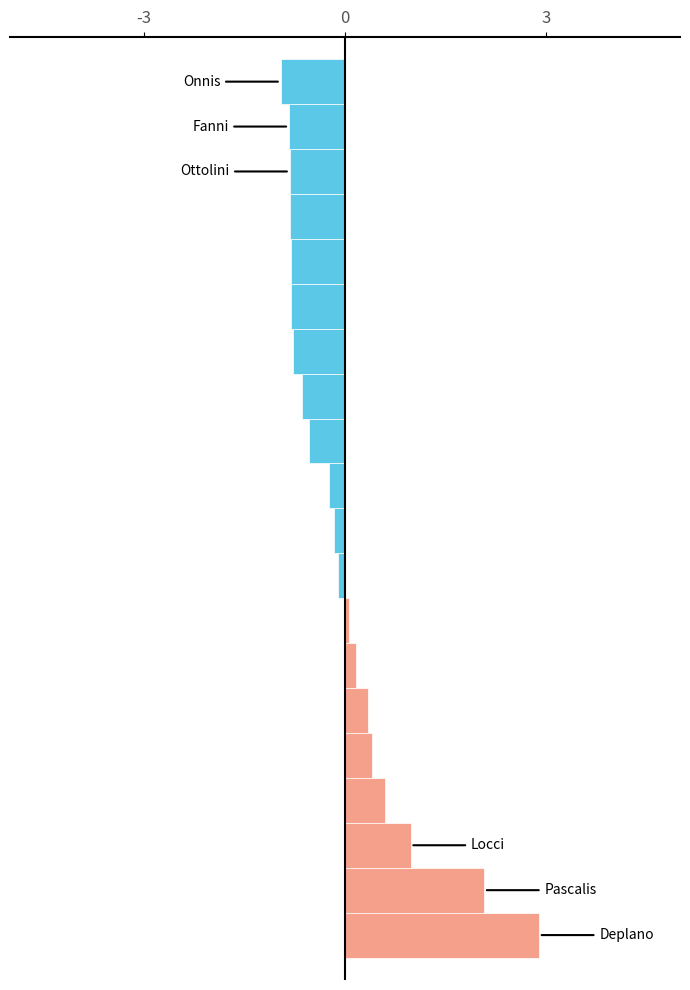

What is the minimum value shown in the chart?

-1.0